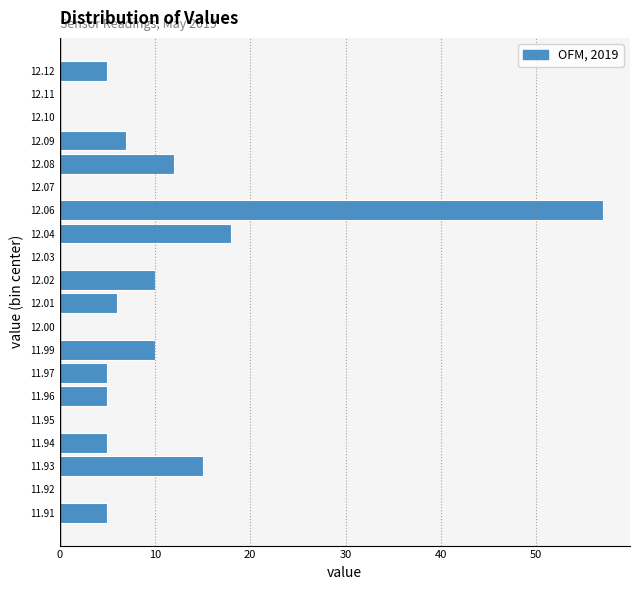

Reading bottom to top, transcribe all the data shown in this chart.

11.91=5	11.92=0	11.93=15	11.94=5	11.95=0	11.96=5	11.97=5	11.99=10	12.00=0	12.01=6	12.02=10	12.03=0	12.04=18	12.06=57	12.07=0	12.08=12	12.09=7	12.10=0	12.11=0	12.12=5